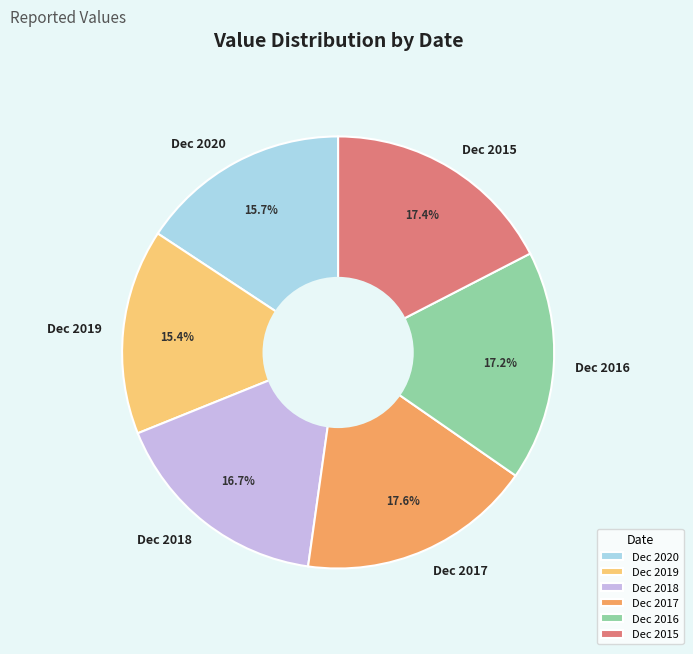

What is the ratio of the value at Dec 2017 to the value at Dec 2018?

1.1